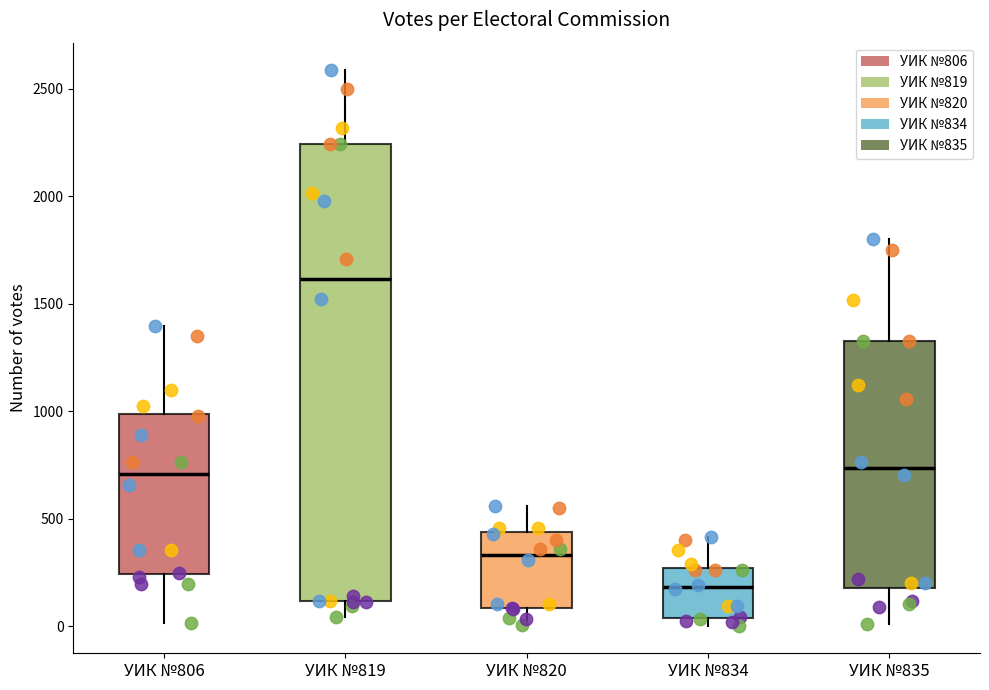

Which box has the lowest median line?

УИК №834